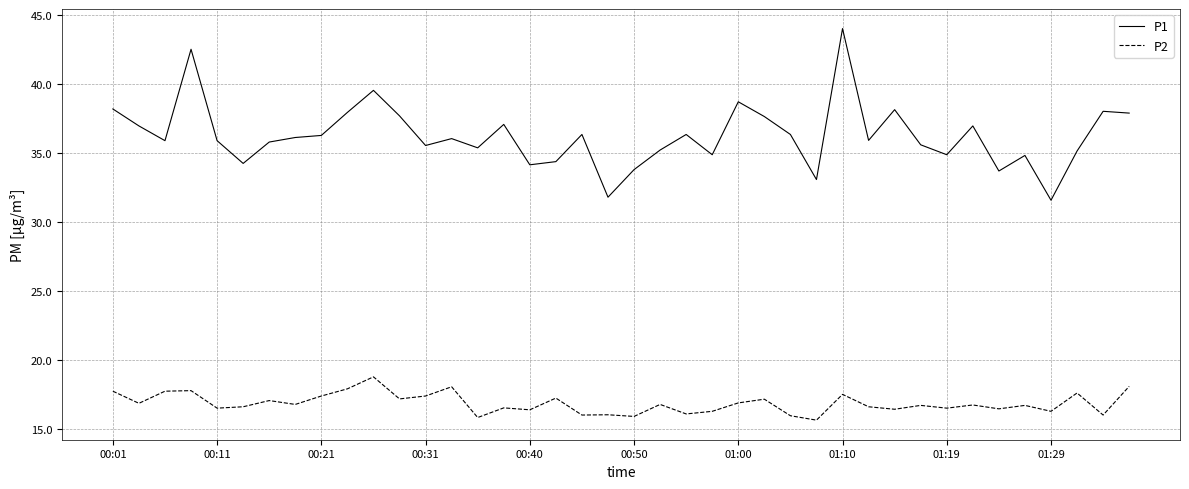

In P2, how many points are lower than both neighbors (excluding endpoints)?

15